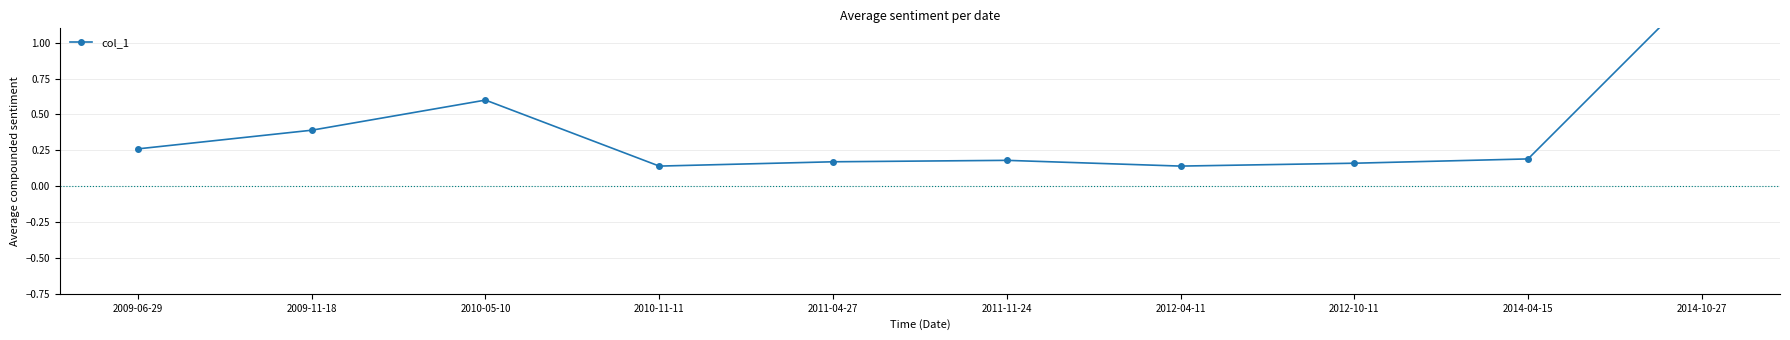

What is the approximate value at 2011-04-27?

0.2